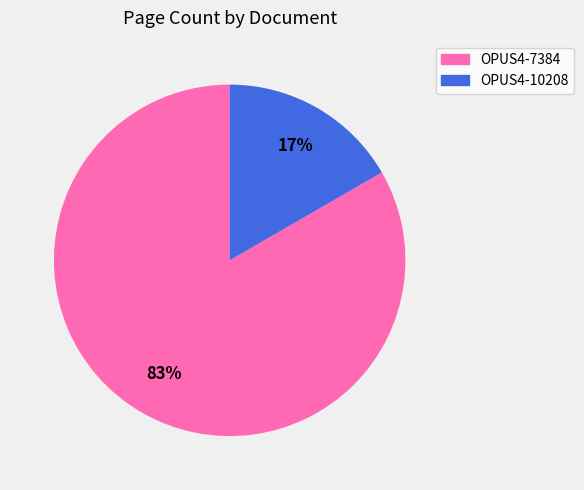

Which has a higher value, OPUS4-10208 or OPUS4-7384?

OPUS4-7384